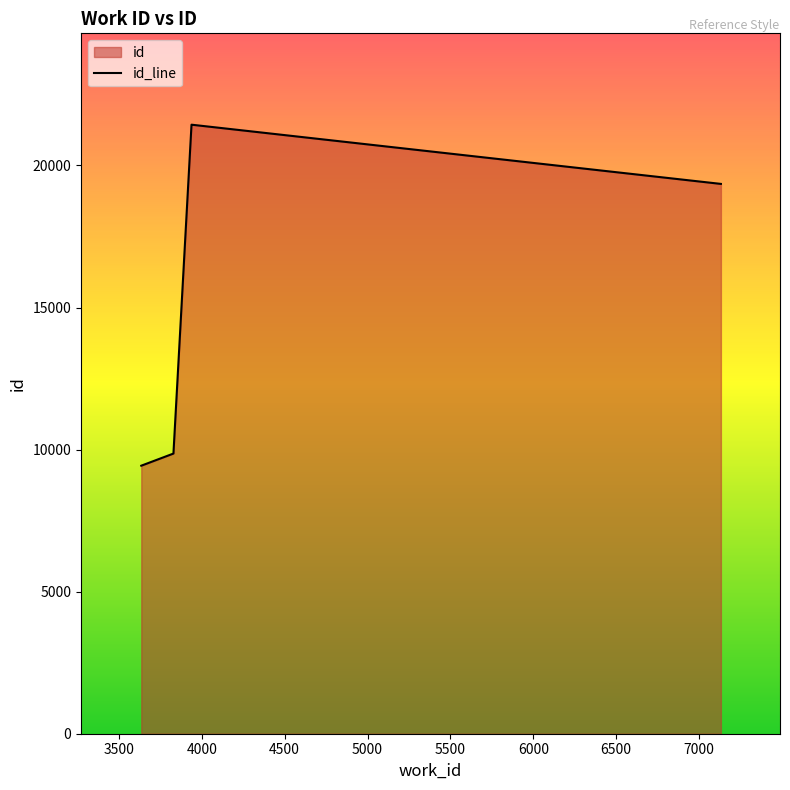

Does the chart have visible grid lines?

No